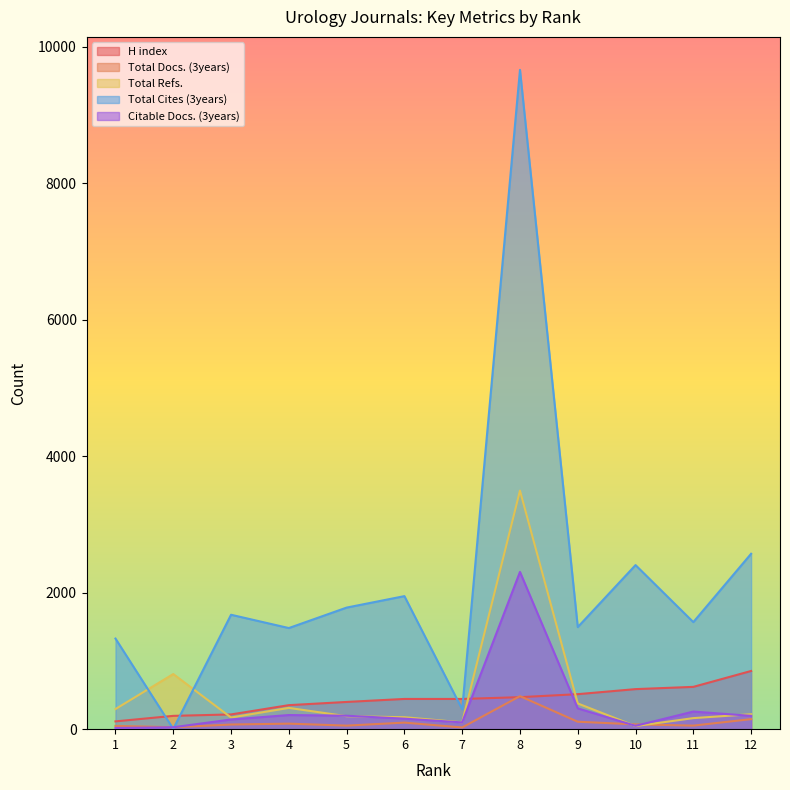

How many interior local peaks does the Citable Docs. (3years) series have?

3